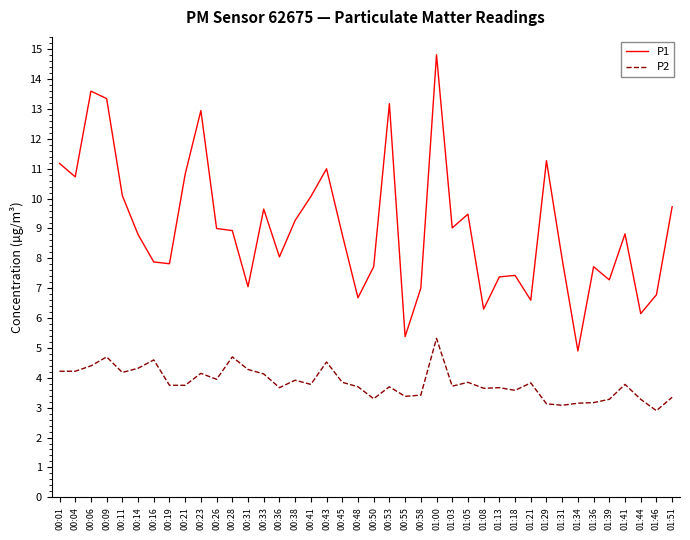

At how many categories does at least one series exceed 3?

40